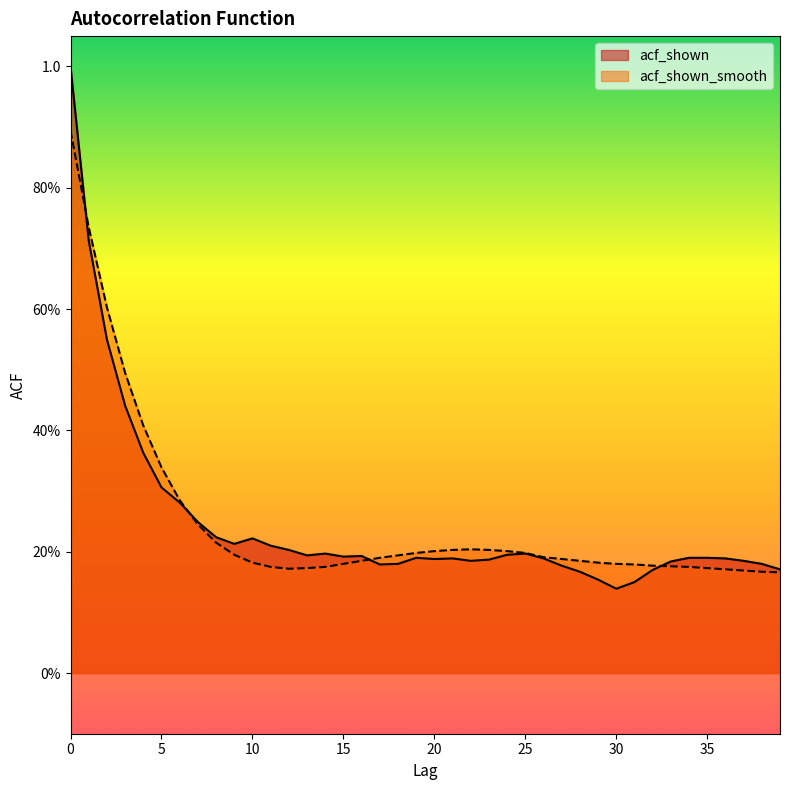

What is the total value across all series at 37?

0.4